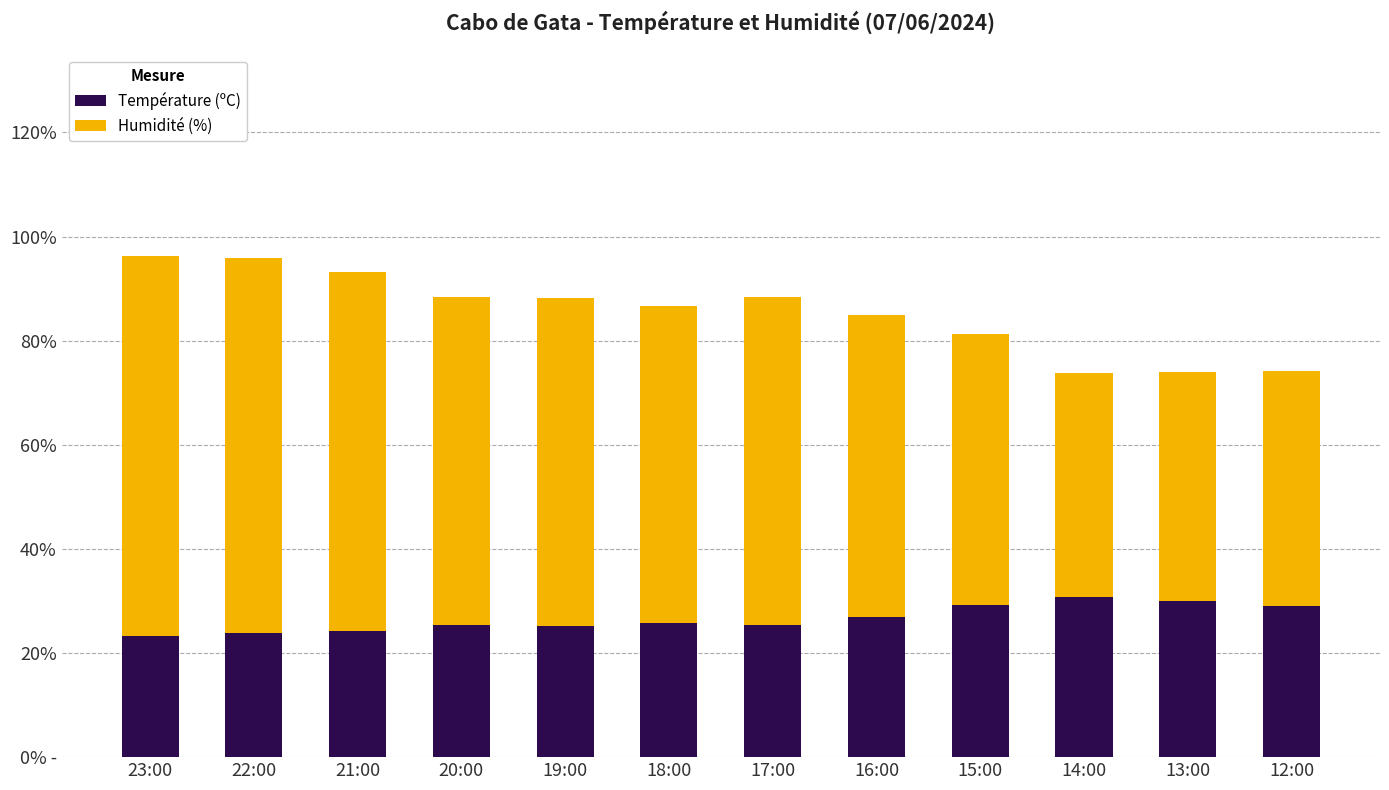

What are all the series names shown in the legend?

Température (ºC), Humidité (%)